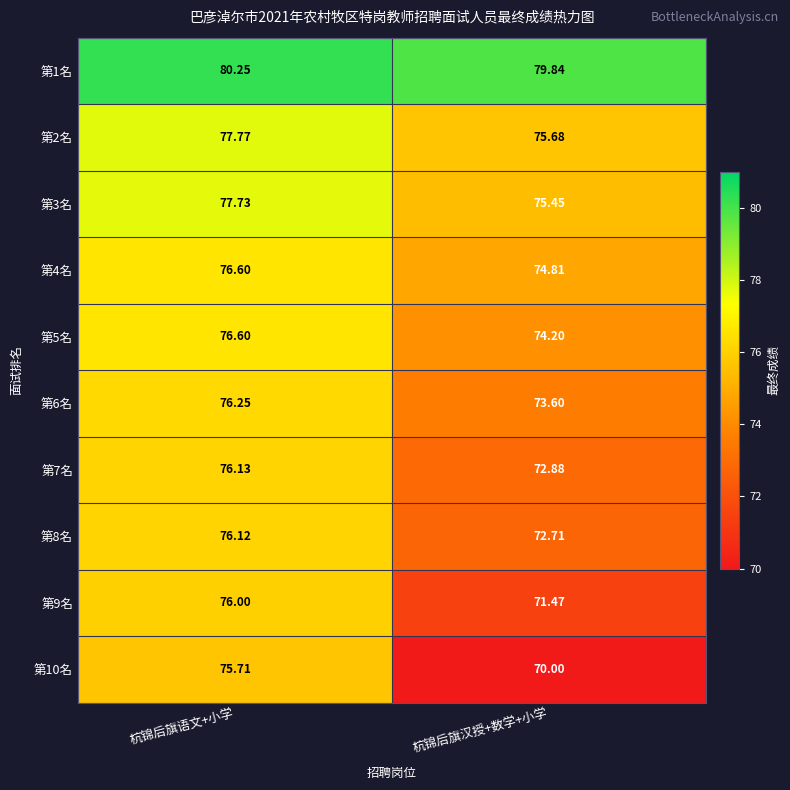

Which label corresponds to the largest value in the chart?

杭锦后旗语文+小学